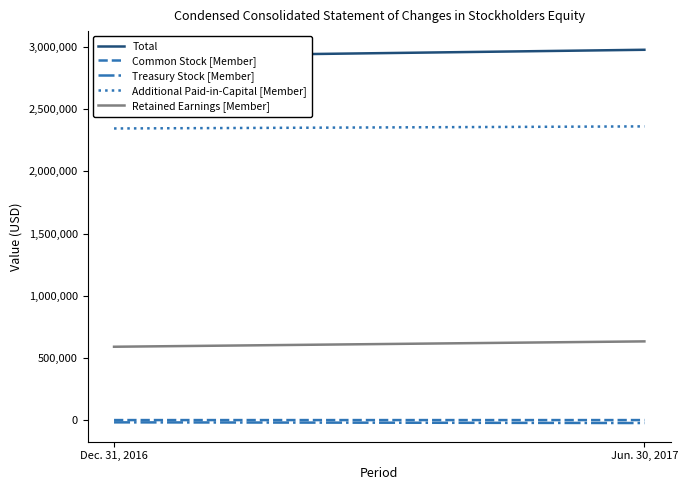

Is this an area chart (filled region under the line)?

No